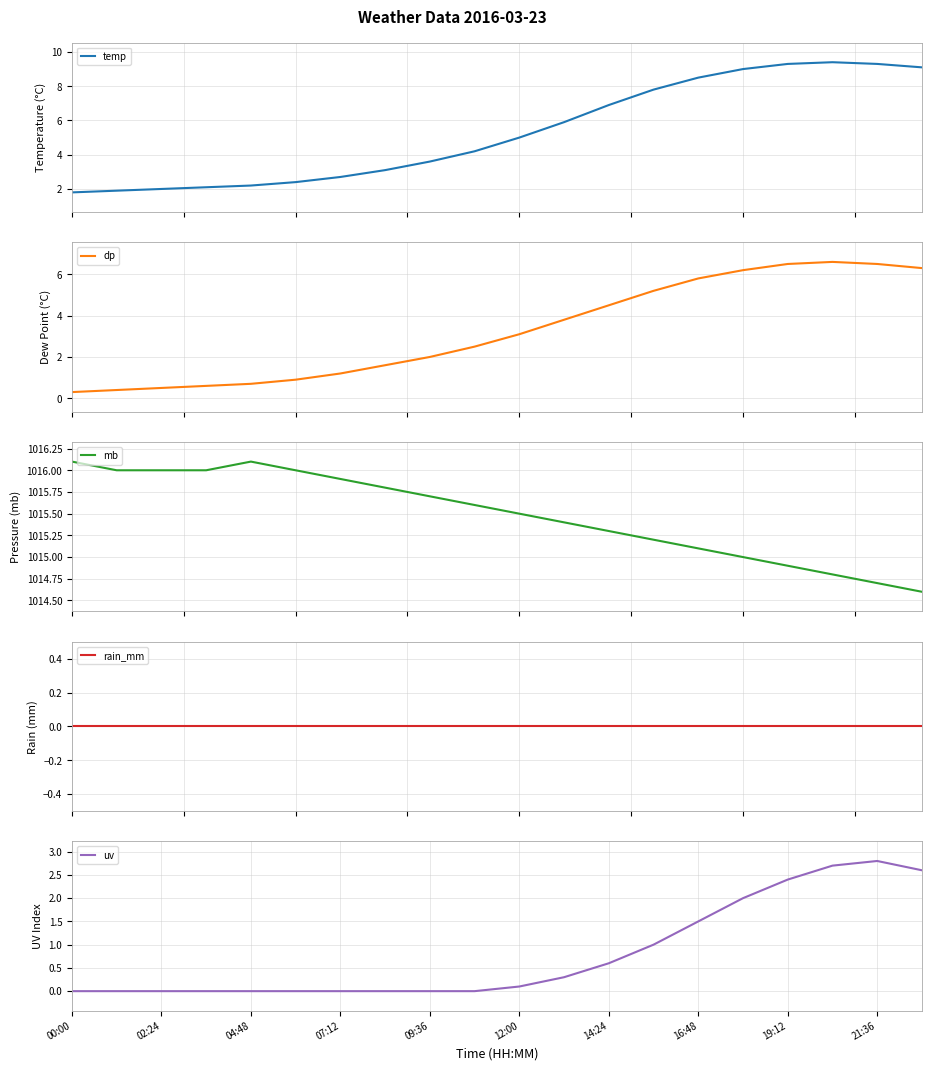

Count the number of categories in the chart.

20